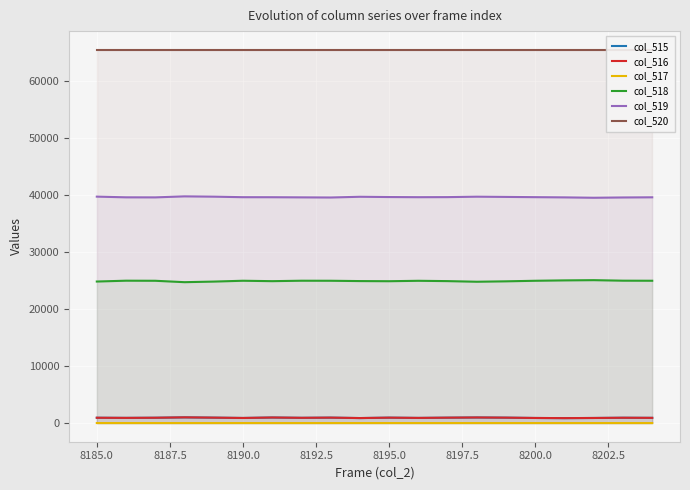

True or false: col_520 has more than 1 interior local peaks.

False